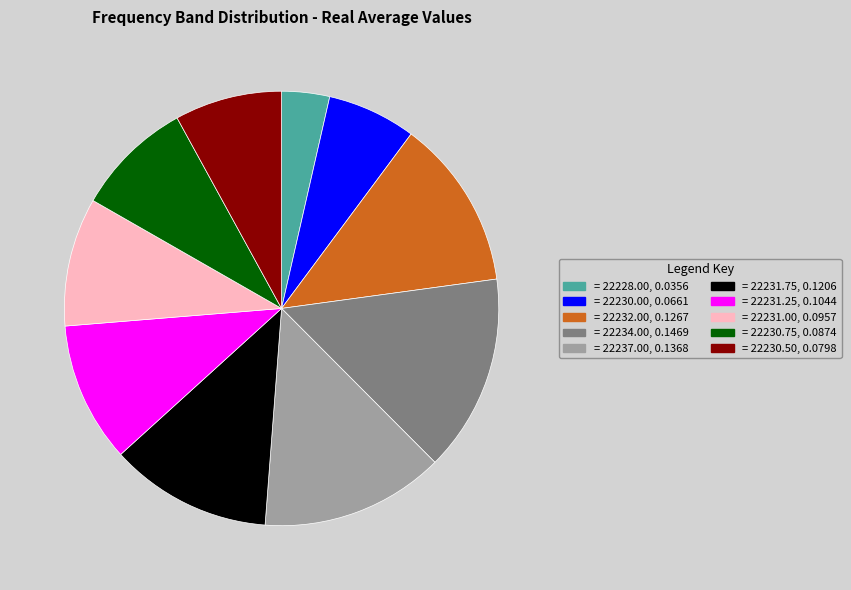

Count the number of slices in the pie.

10